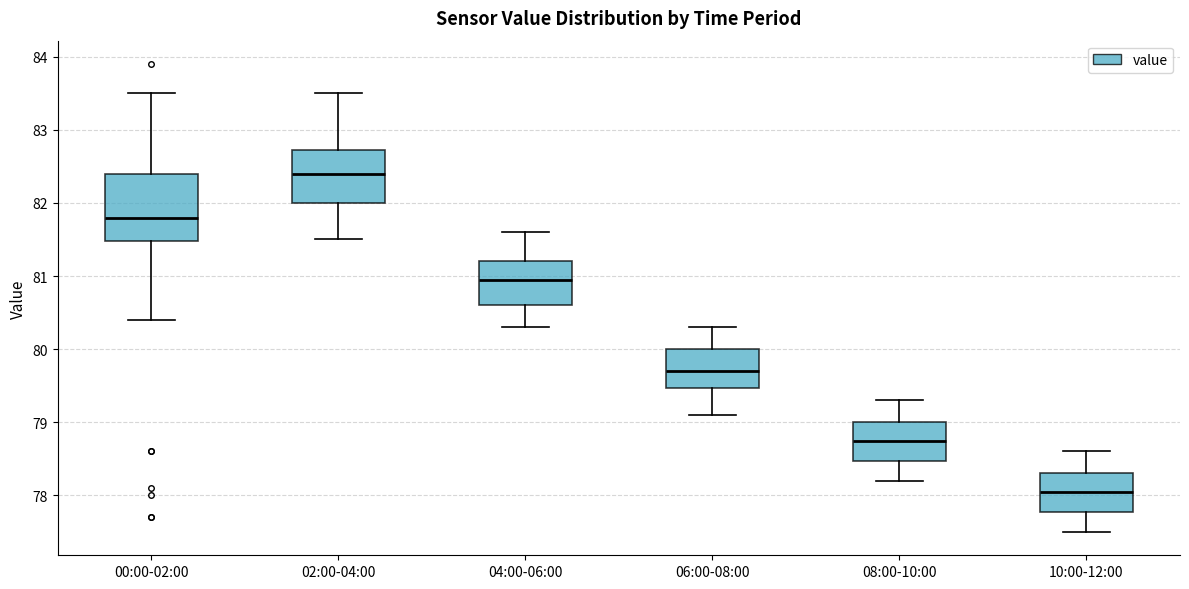

Where is the upper edge of the box for 04:00-06:00 on the y-axis? The values are not printed on the chart, so give them approximately, as read against the axis.

81.2